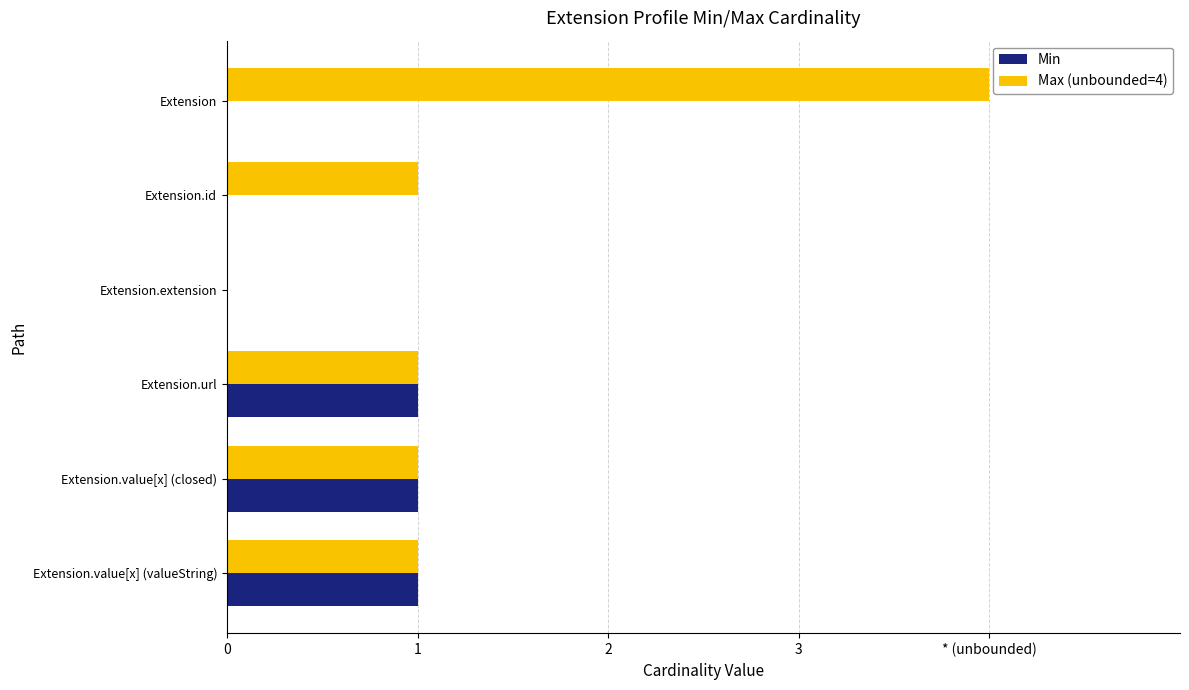

List the series in order of their peak value, lowest first.

Min, Max (unbounded=4)